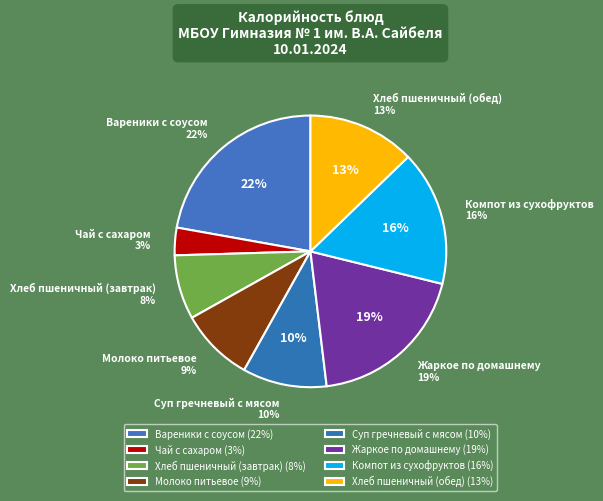

Count the number of slices in the pie.

8